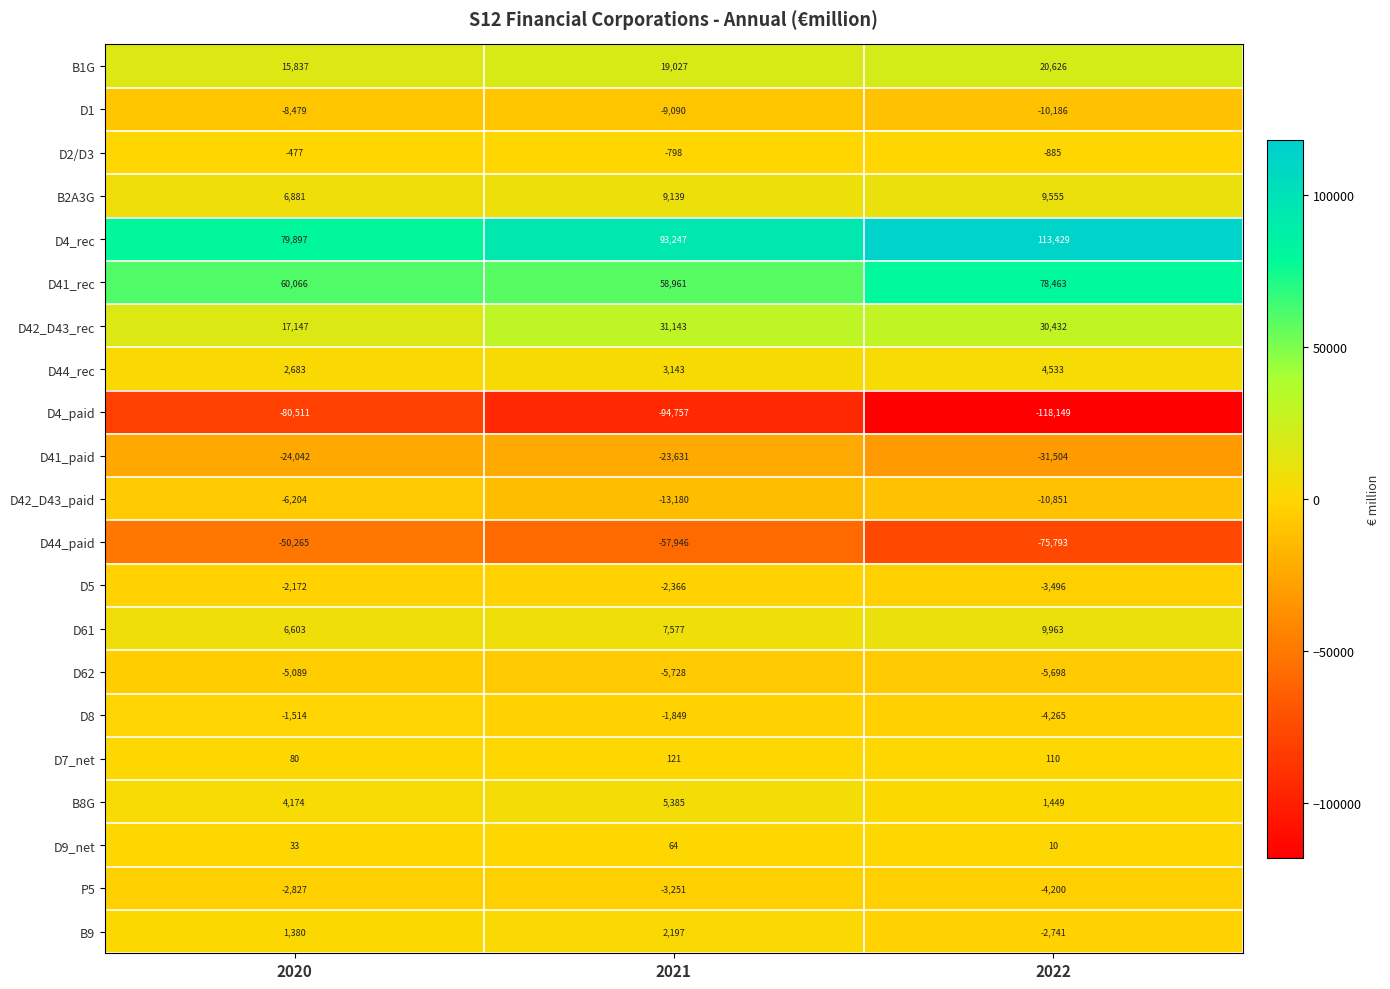

The B2A3G series shows 9529 at 2020. True or false?

False